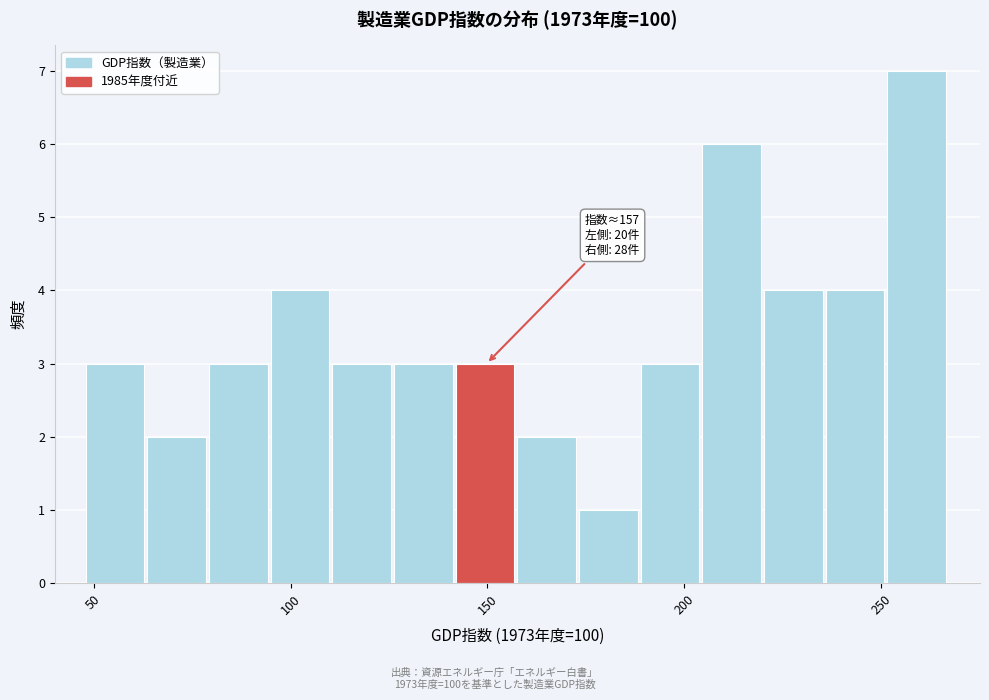

Read against the x-axis, roughly where is the centre of the tallest bar?

260